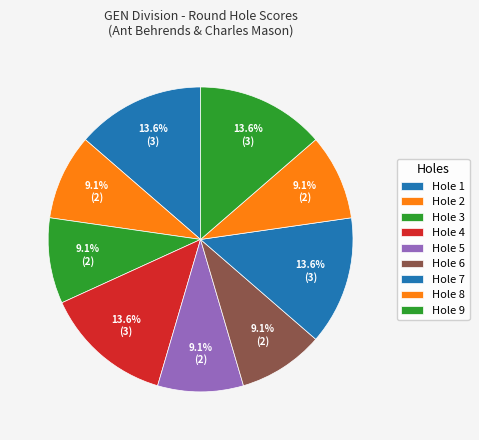

Is there a majority slice in this chart?

No